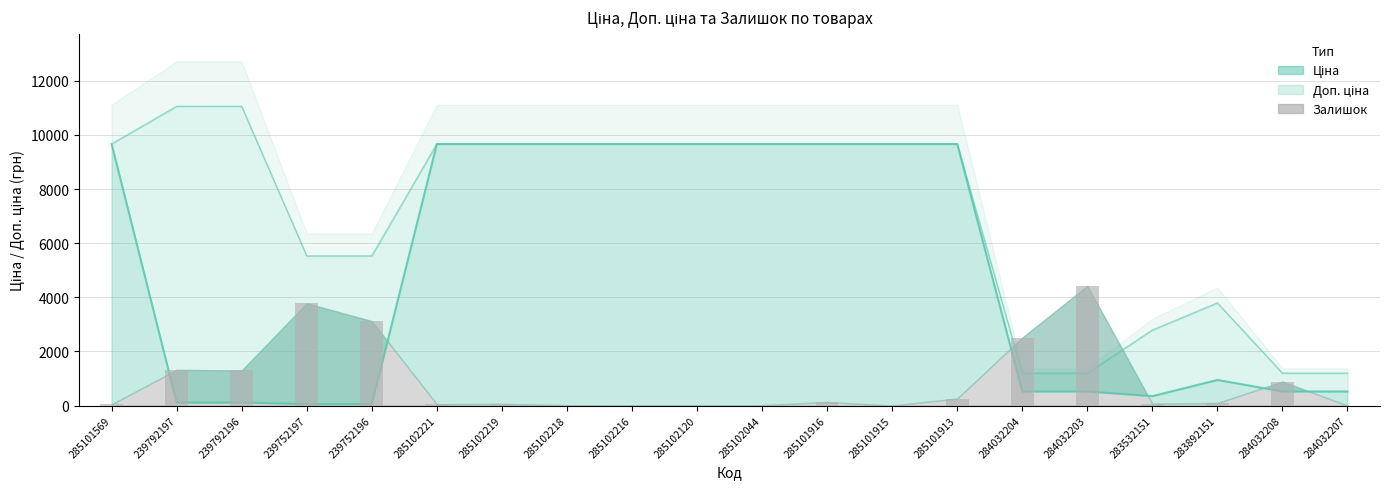

The Залишок series shows 1319.0 at 239792197. True or false?

True